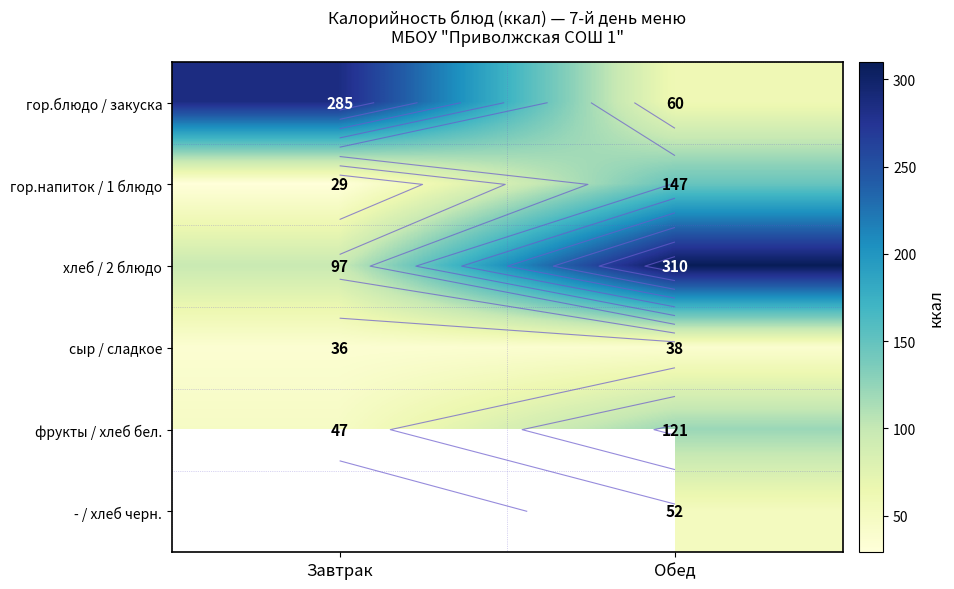

At which label is фрукты / хлеб бел. closest to 84?

Завтрак